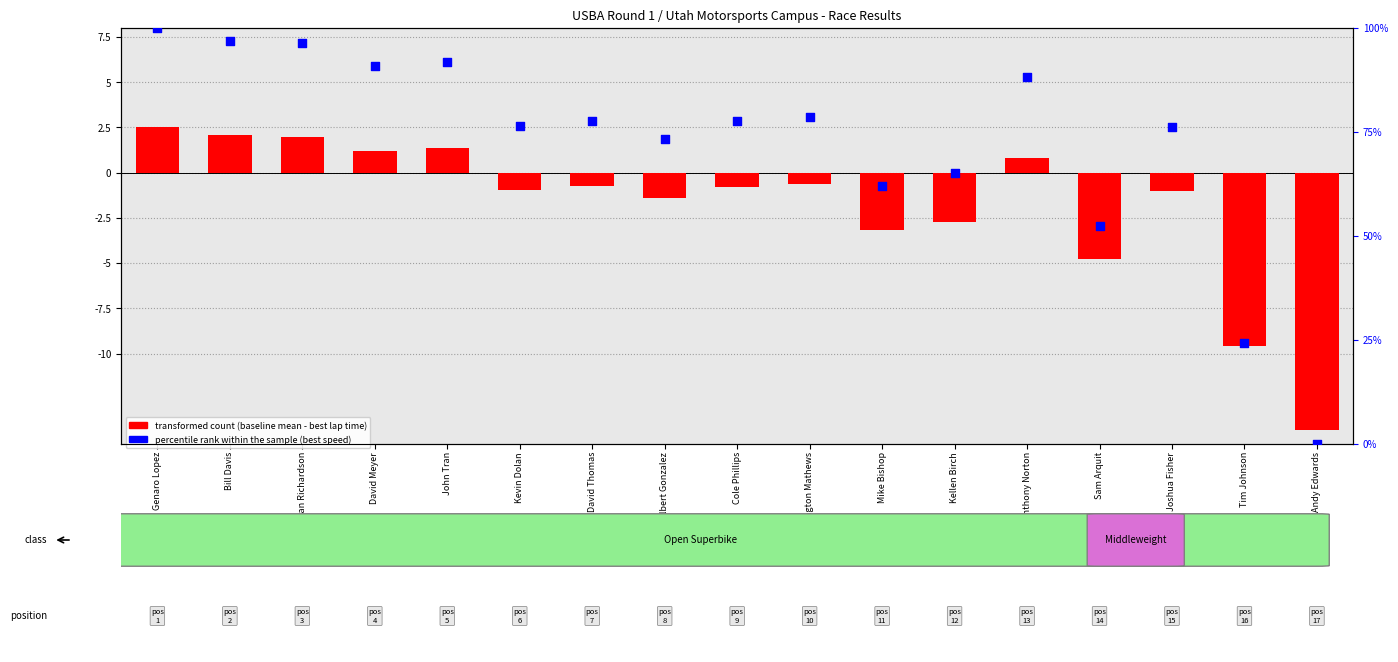

At which category is the sum across all series the highest?

Genaro Lopez